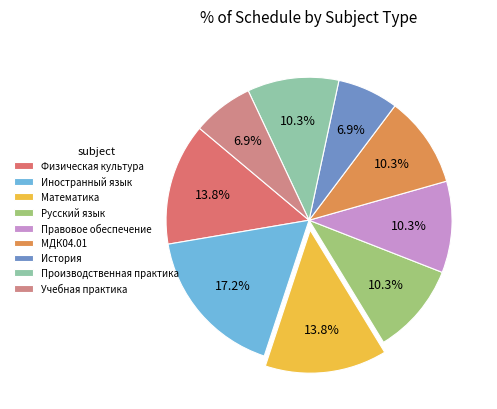

To the nearest percent, what portion does Производственная практика represent?

10%